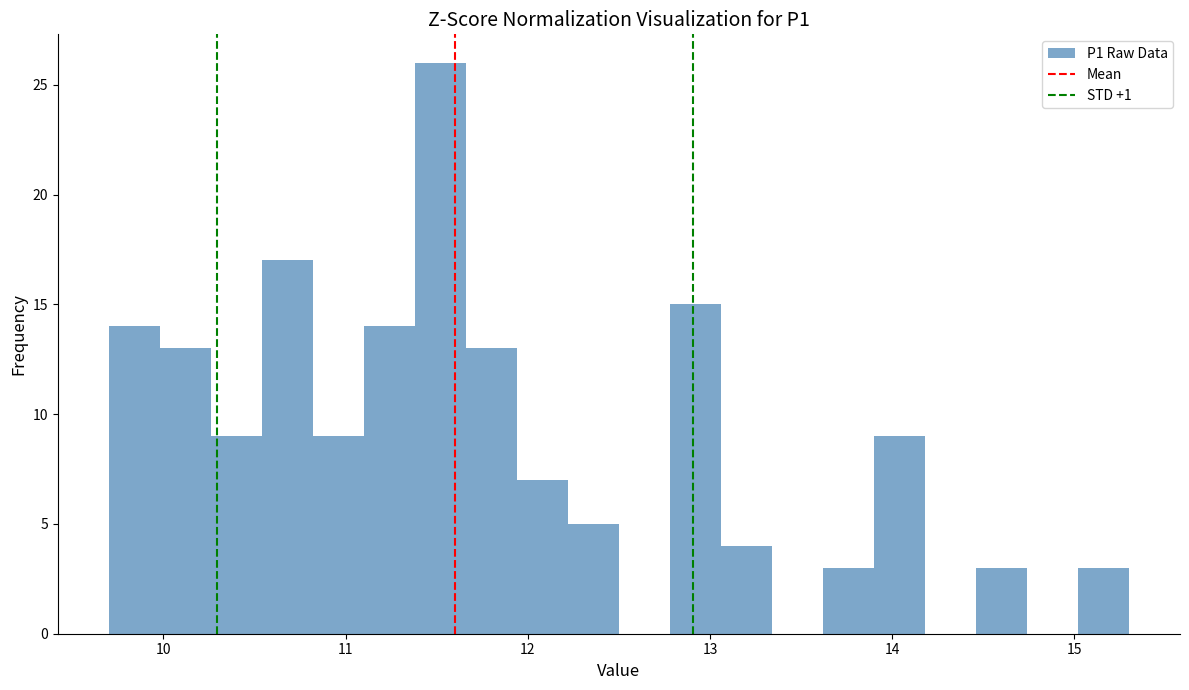

Read against the x-axis, roughly where is the centre of the tallest bar?

11.5